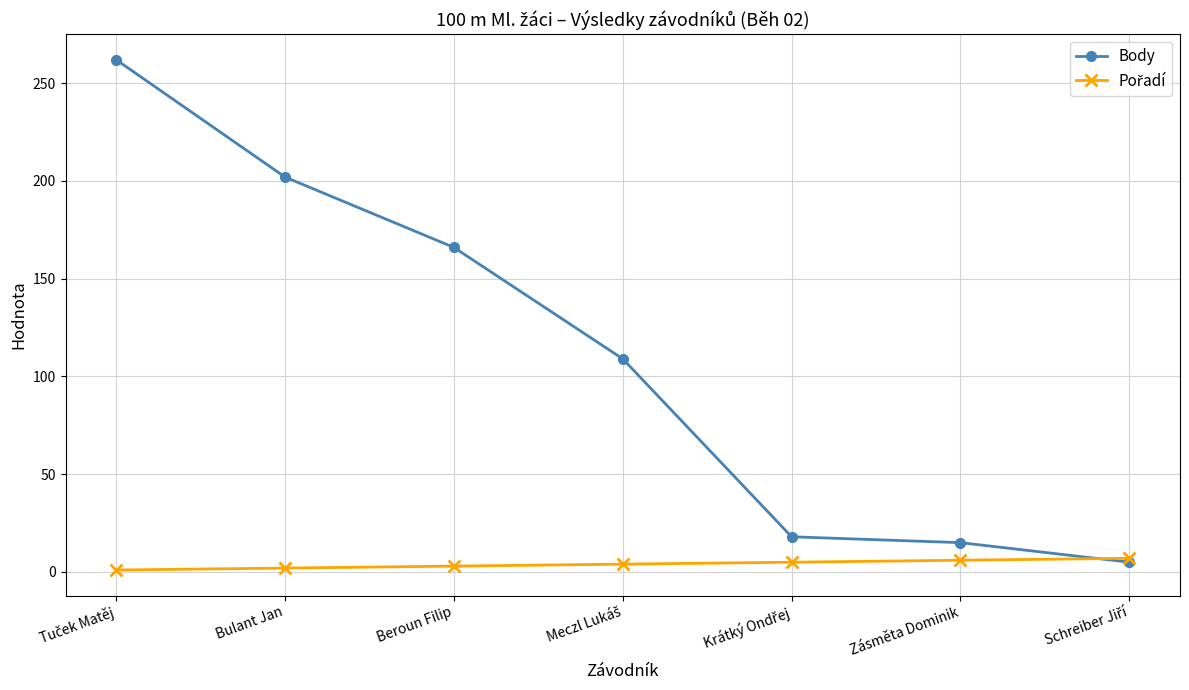

Which series has the largest total across all categories?

Body